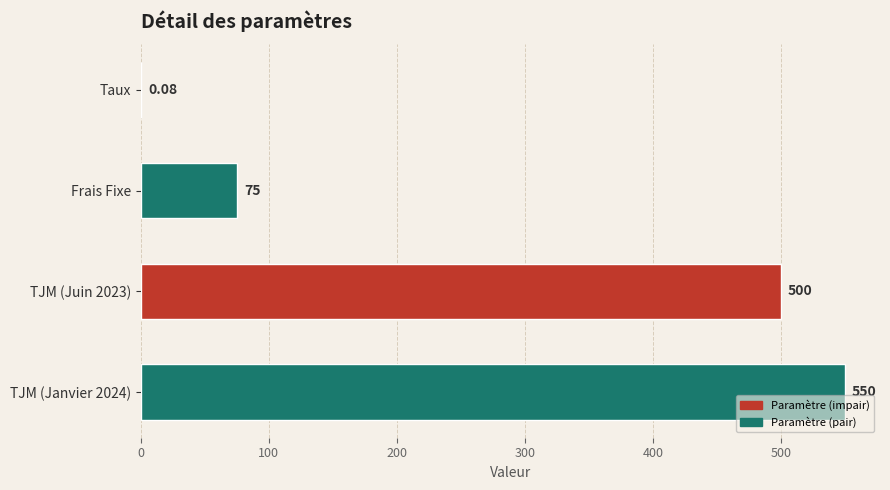

What is the maximum value shown in the chart?

550.0